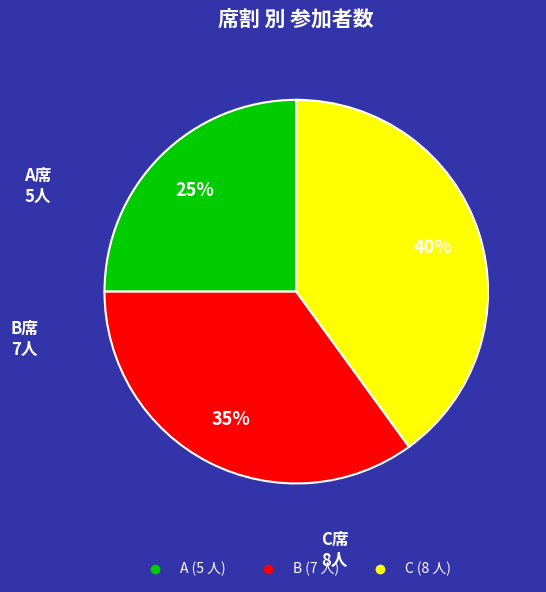

What is the smallest slice in the pie chart?

A